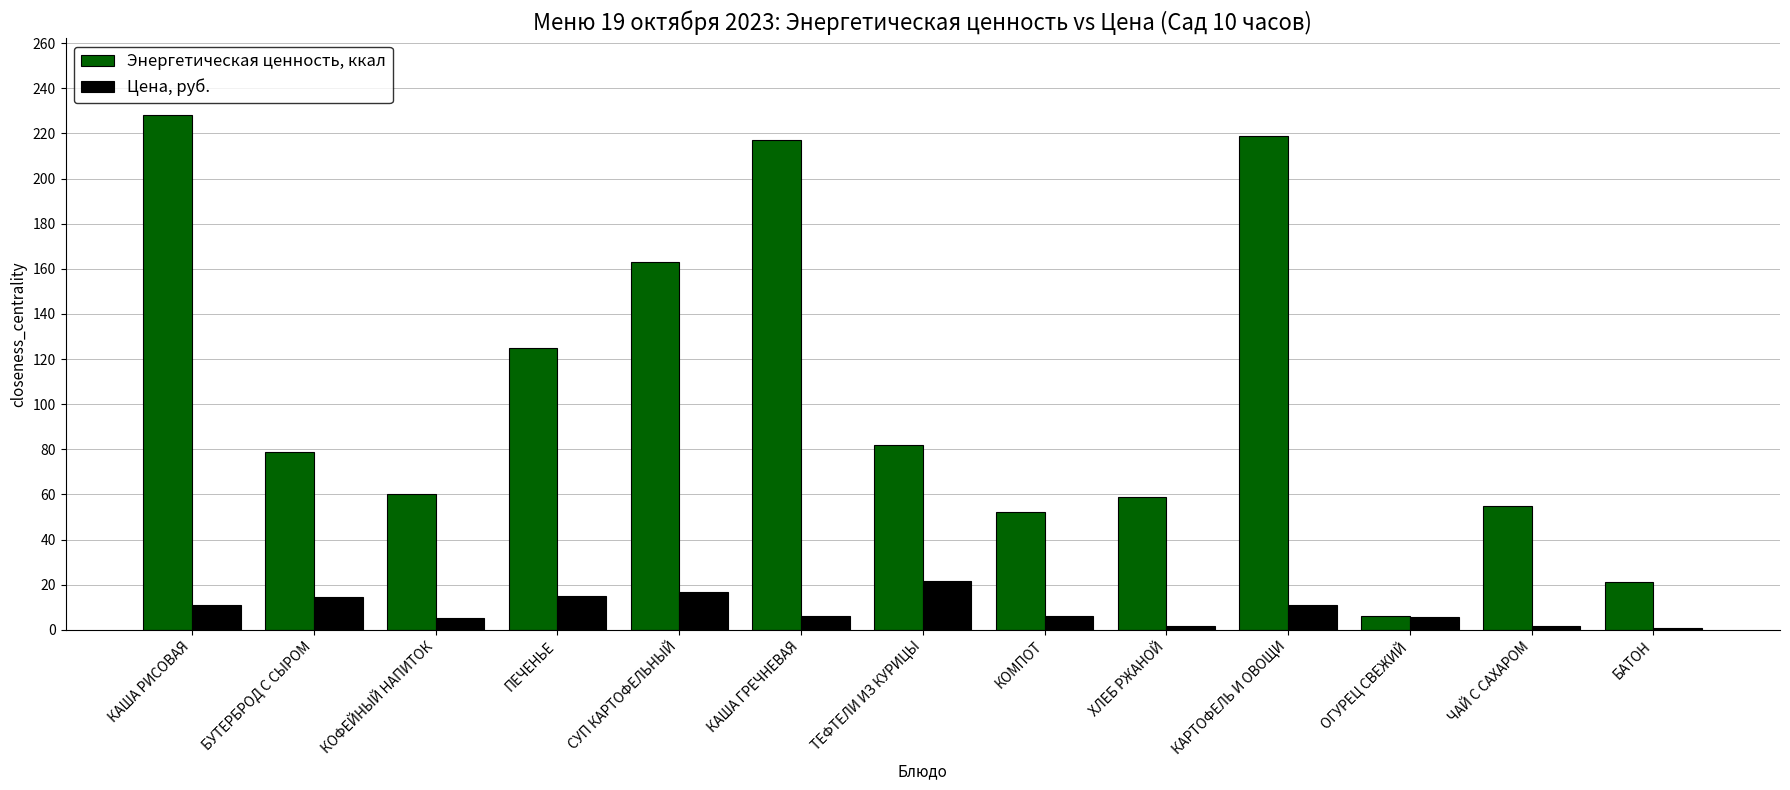

How many bars are there in total?

26